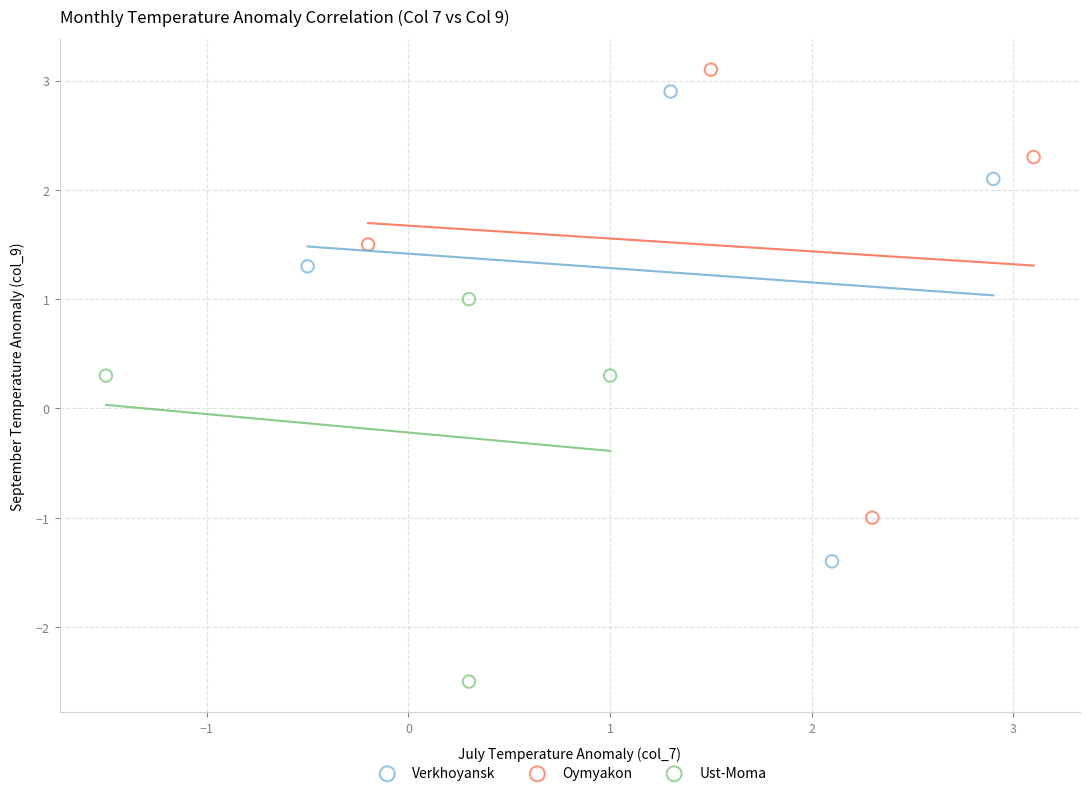

What are all the series names shown in the legend?

Verkhoyansk, Oymyakon, Ust-Moma